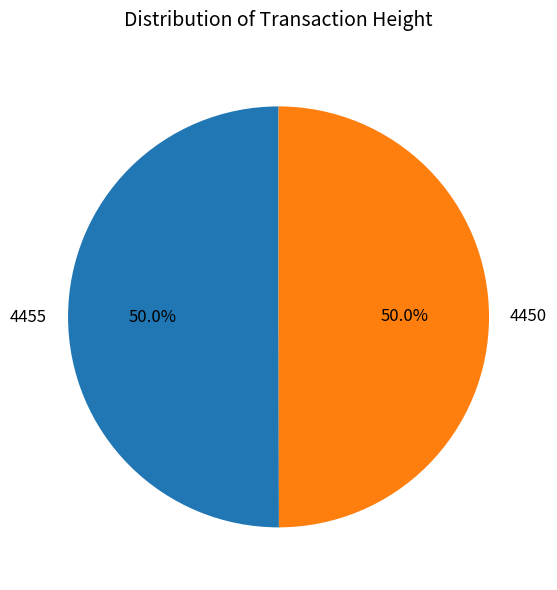

Approximately how many times larger is the value at 4450 compared to 4455?

1.0